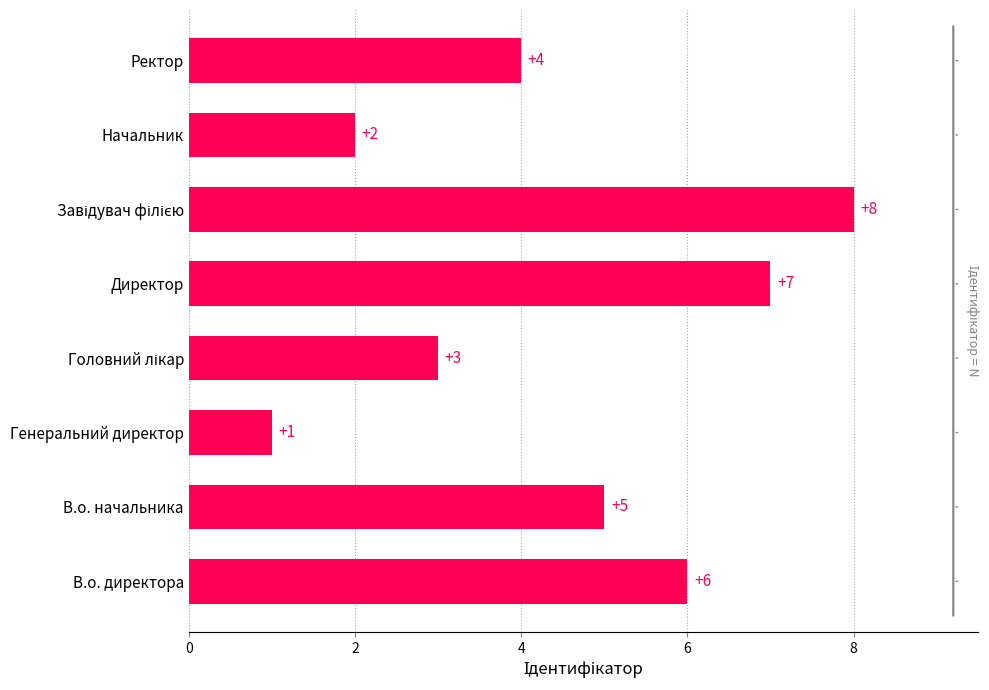

What is the difference between the second highest and minimum values?

6